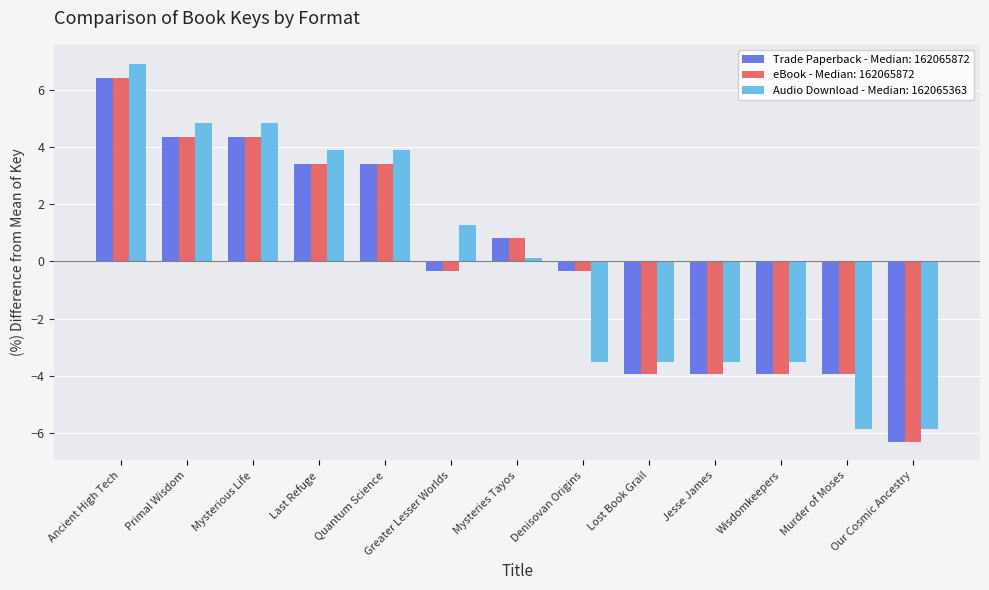

What are all the series names shown in the legend?

Trade Paperback - Median: 162065872, eBook - Median: 162065872, Audio Download - Median: 162065363